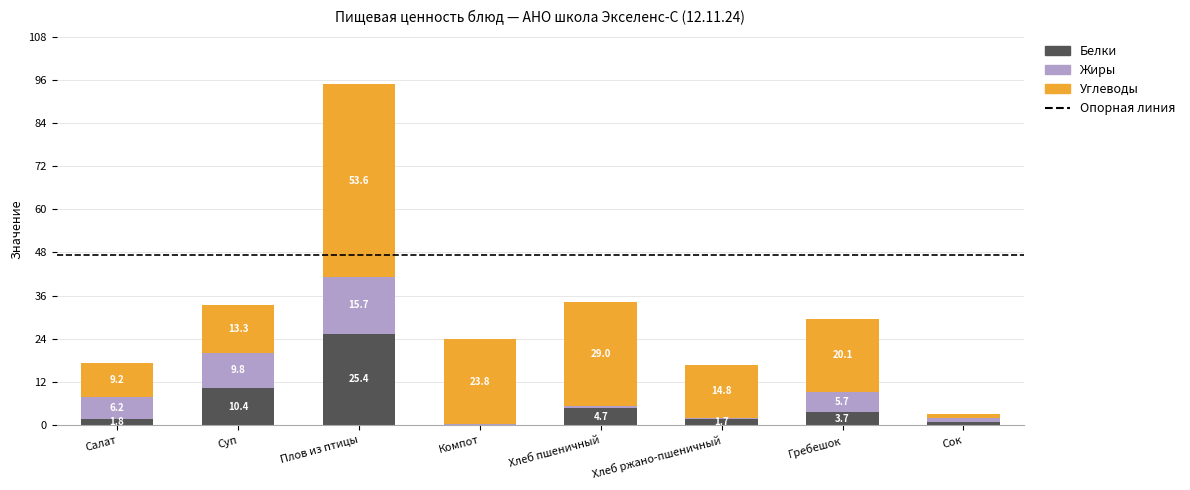

The value of Белки at Хлеб пшеничный is 4.7. True or false?

True